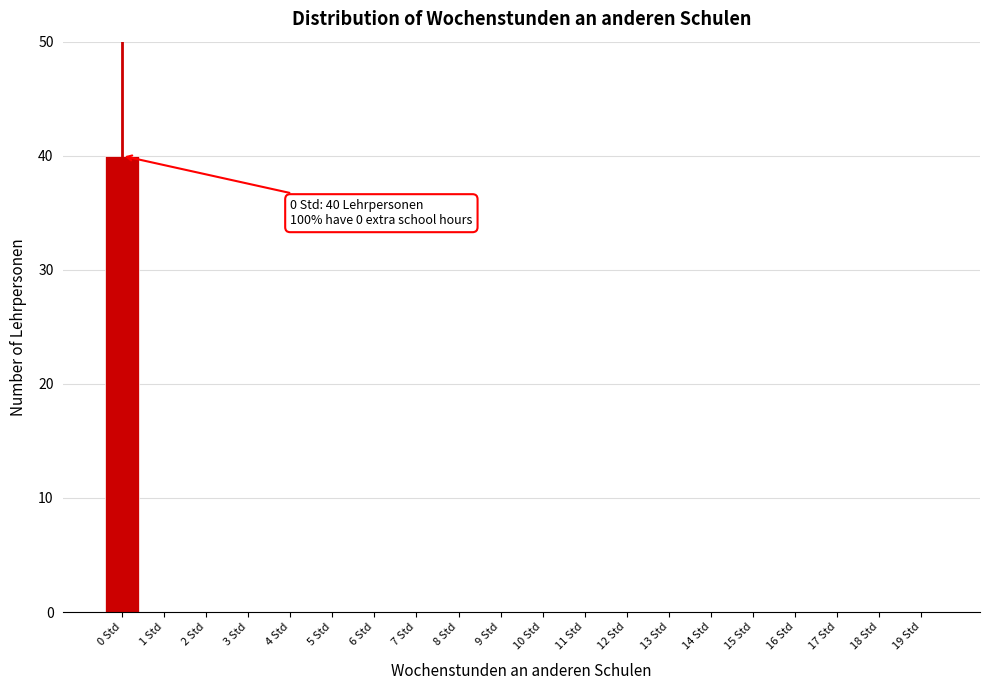

Reading left to right, transcribe all the data shown in this chart.

0 Std=40	1 Std=0	2 Std=0	3 Std=0	4 Std=0	5 Std=0	6 Std=0	7 Std=0	8 Std=0	9 Std=0	10 Std=0	11 Std=0	12 Std=0	13 Std=0	14 Std=0	15 Std=0	16 Std=0	17 Std=0	18 Std=0	19 Std=0